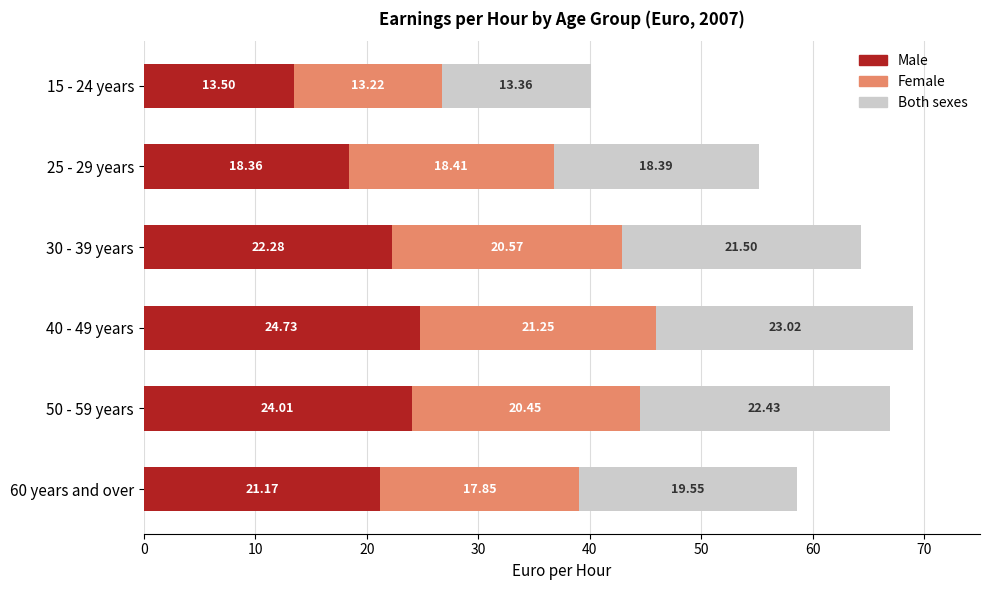

At which category is the sum across all series the highest?

40 - 49 years